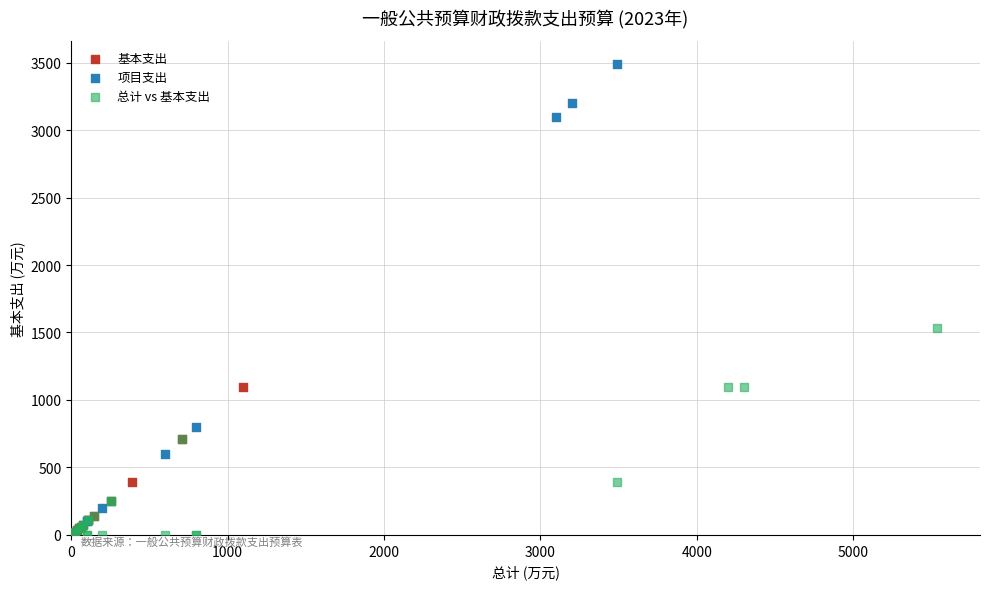

Which series reaches the maximum Y coordinate?

项目支出